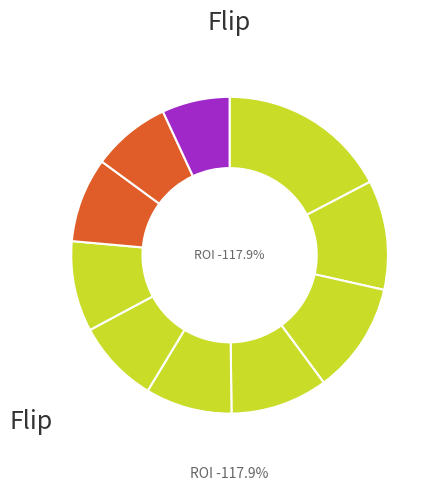

To the nearest percent, what percentage of the pie is pct95?

7%